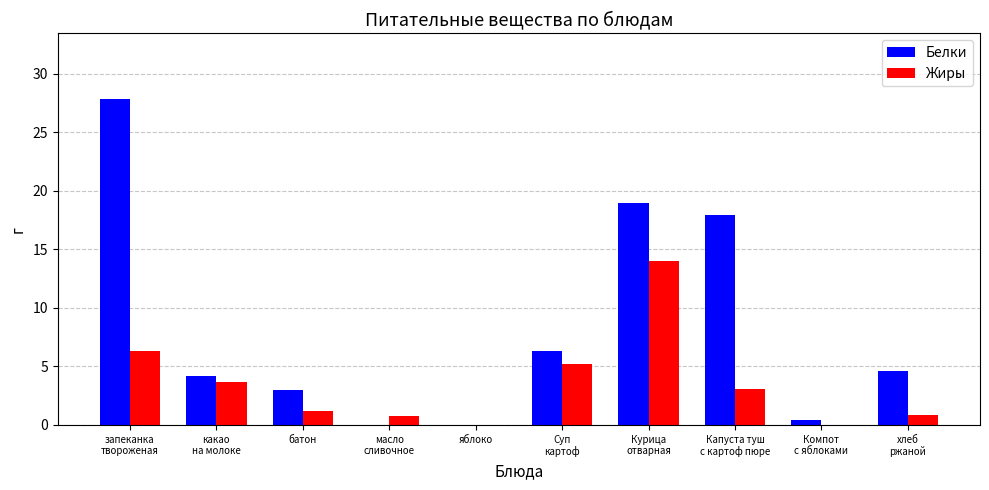

What is the sum of all Жиры values?

35.0